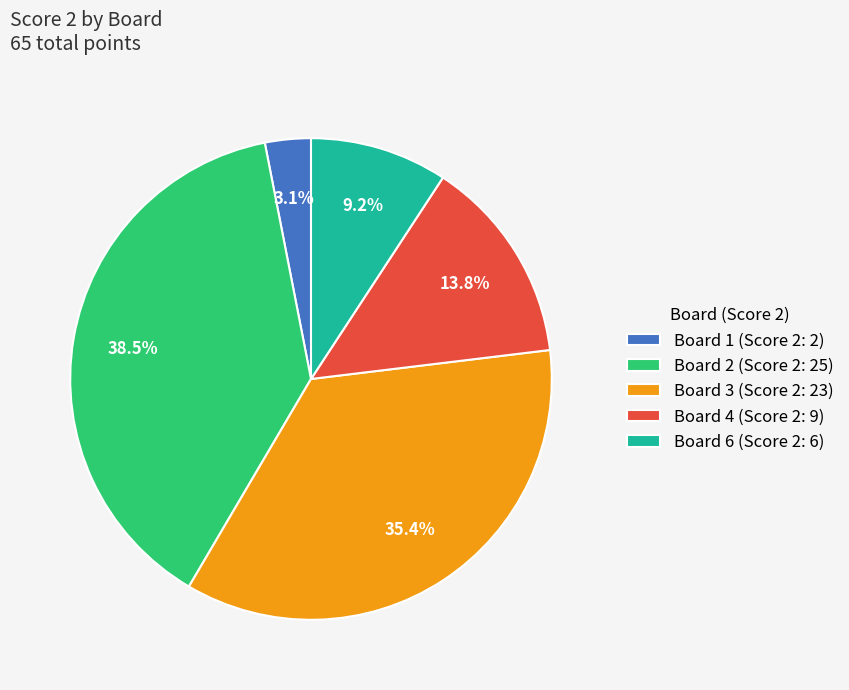

Rank the categories by value from highest to lowest.

Board 2 (Score 2: 25), Board 3 (Score 2: 23), Board 4 (Score 2: 9), Board 6 (Score 2: 6), Board 1 (Score 2: 2)